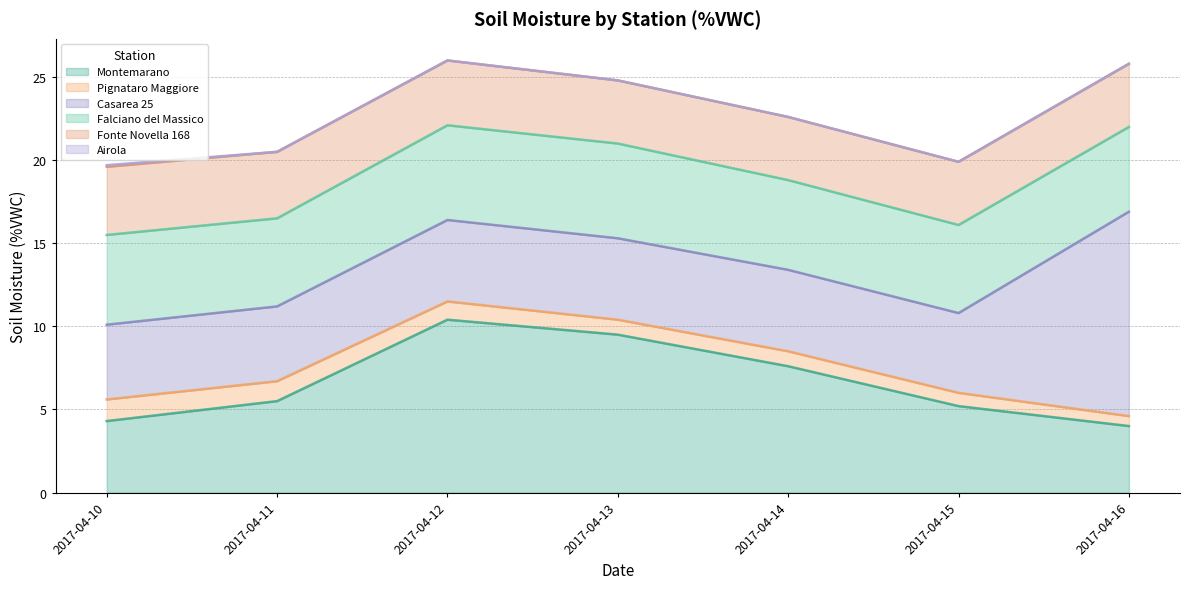

What is the value of the Casarea 25 point at the 3rd from the left?

4.9